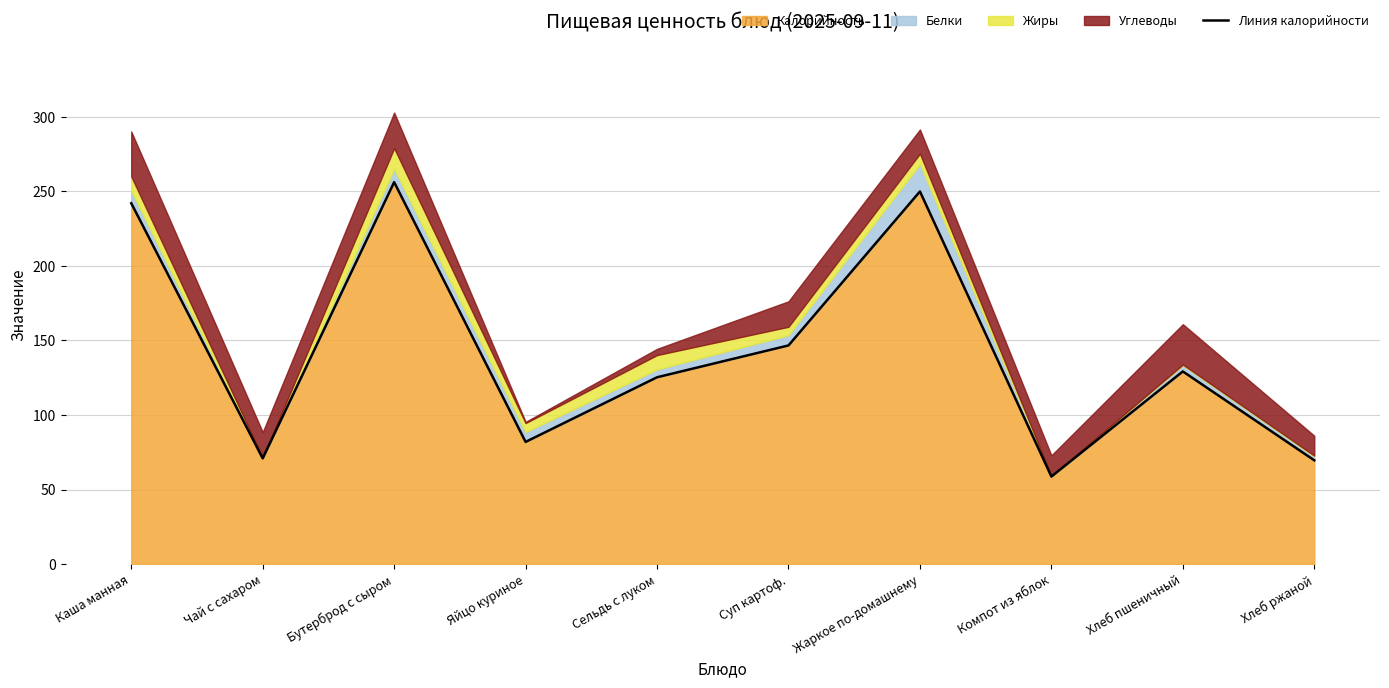

How many categories are shown in the chart?

10